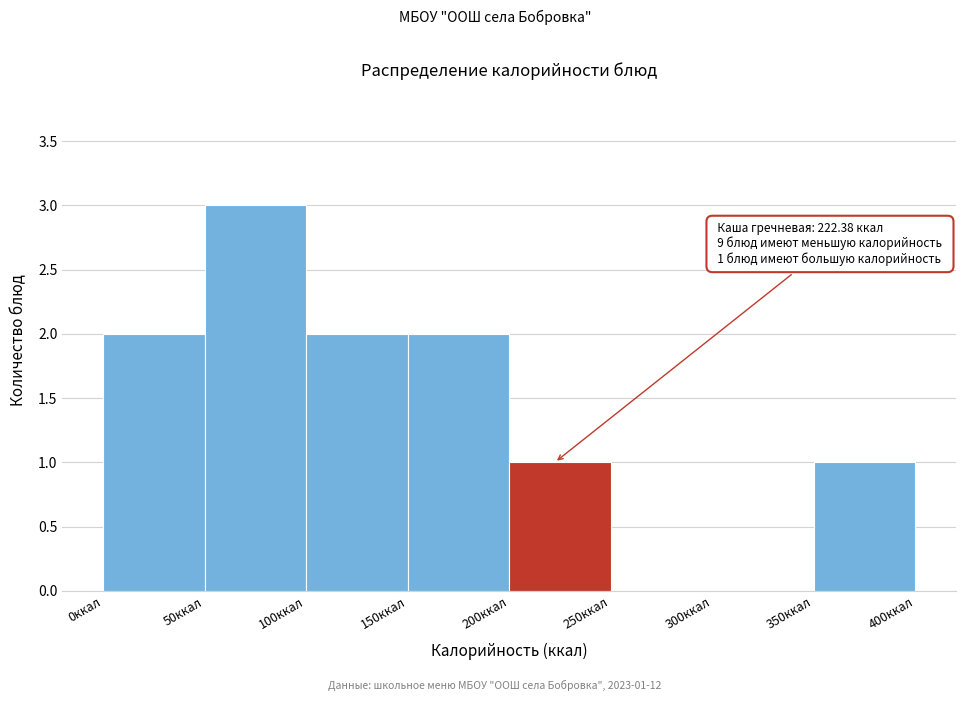

Which range on the x-axis has the tallest bar?

50 to 100